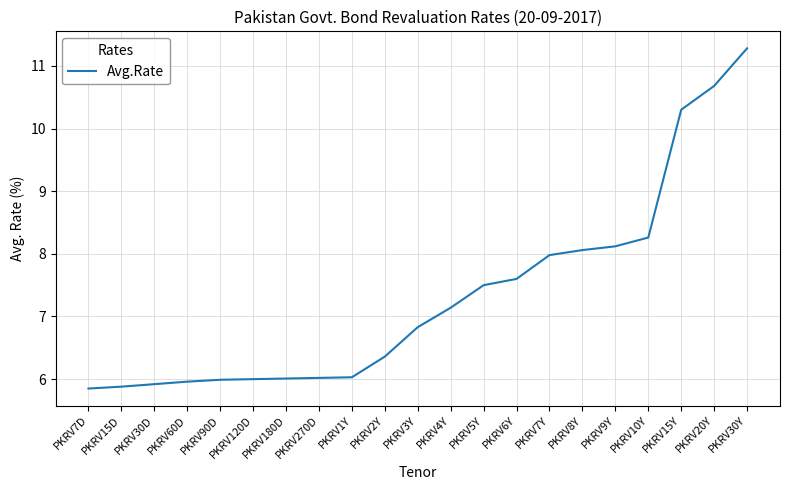

What position from the left is PKRV15Y?

19